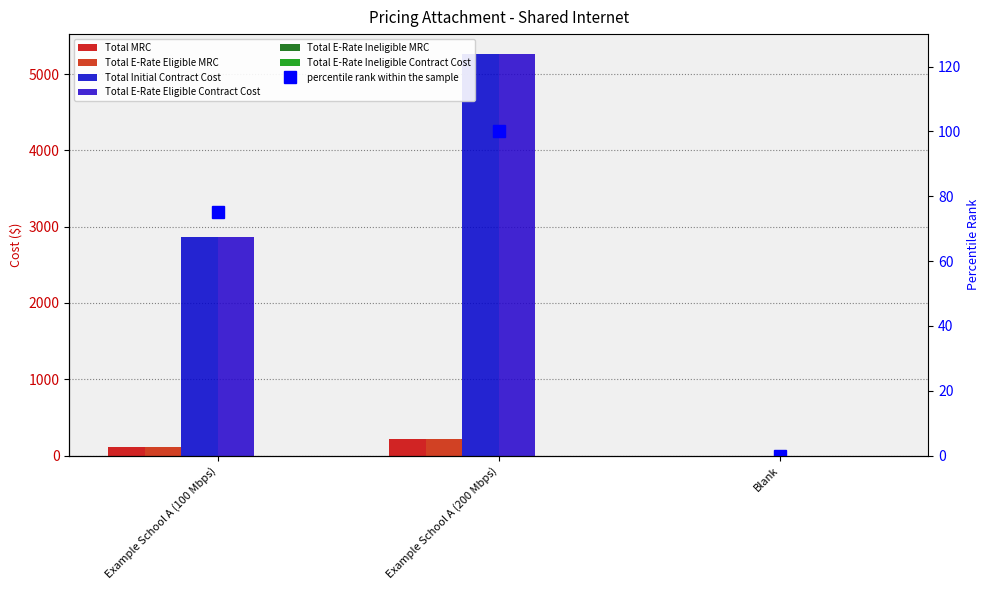

What is the label of the 3rd bar from the right?

Example School A (100 Mbps)